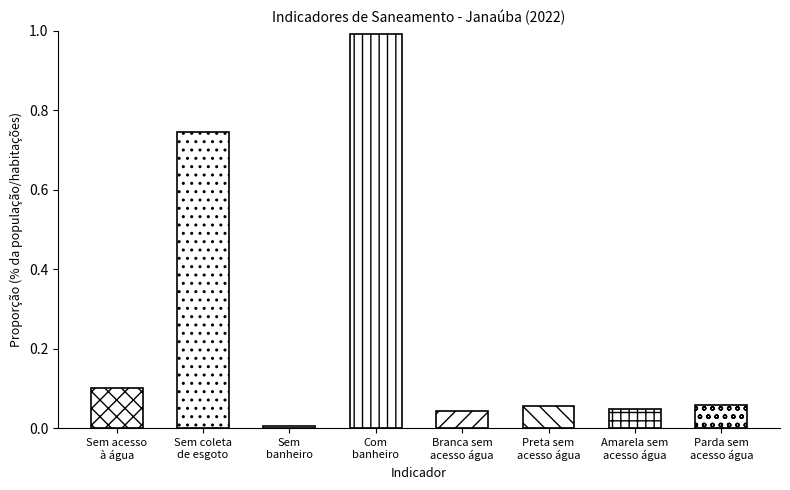

What is the label of the 3rd bar from the right?

Preta sem
acesso água